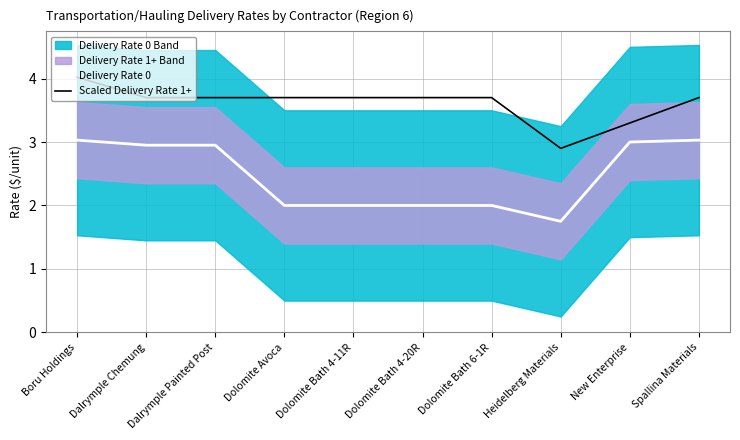

What is the label of the 6th point from the right?

Dolomite Bath 4-11R